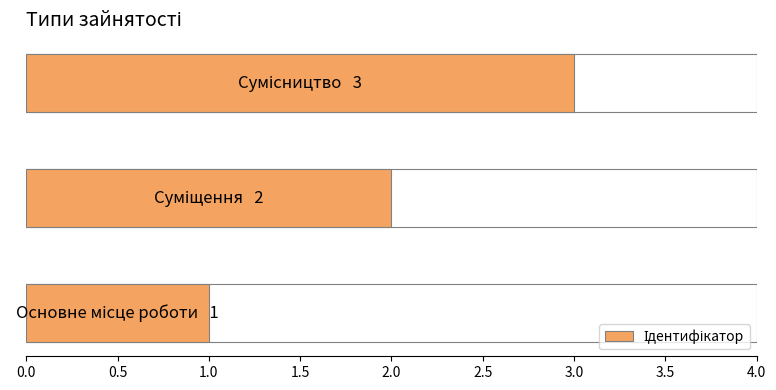

What is the greatest value displayed?

3